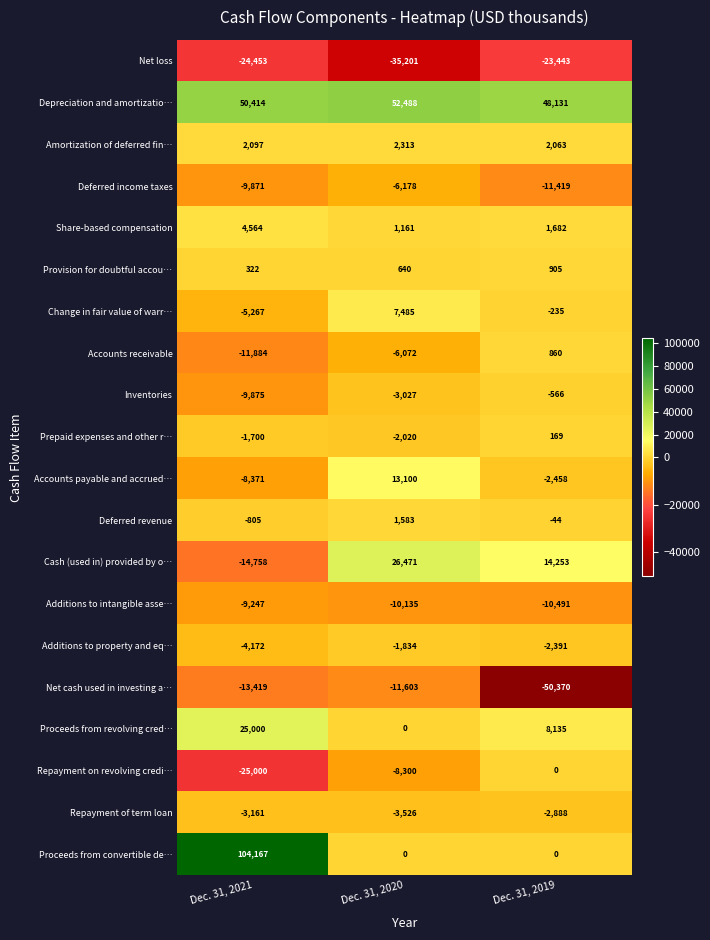

How many series are shown in this chart?

20